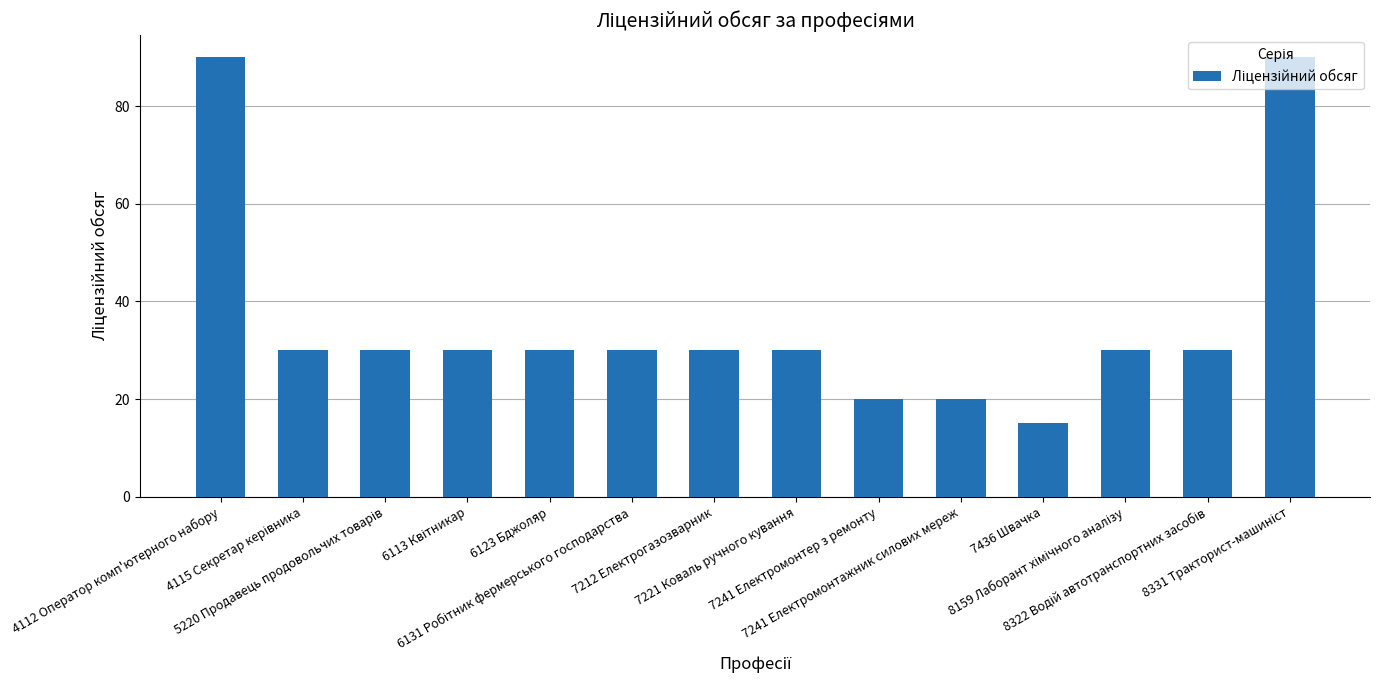

True or false: the data shows 11 at 6123 Бджоляр.

False